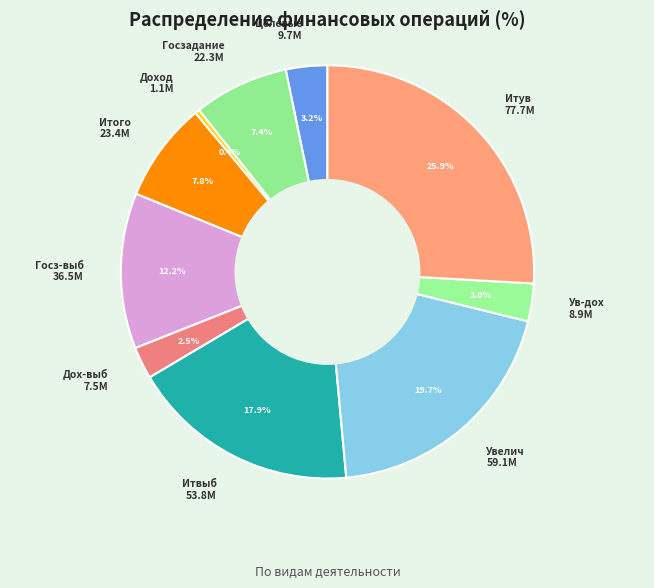

What portion of the pie excludes Ув-дох 8.9M?

97.0%